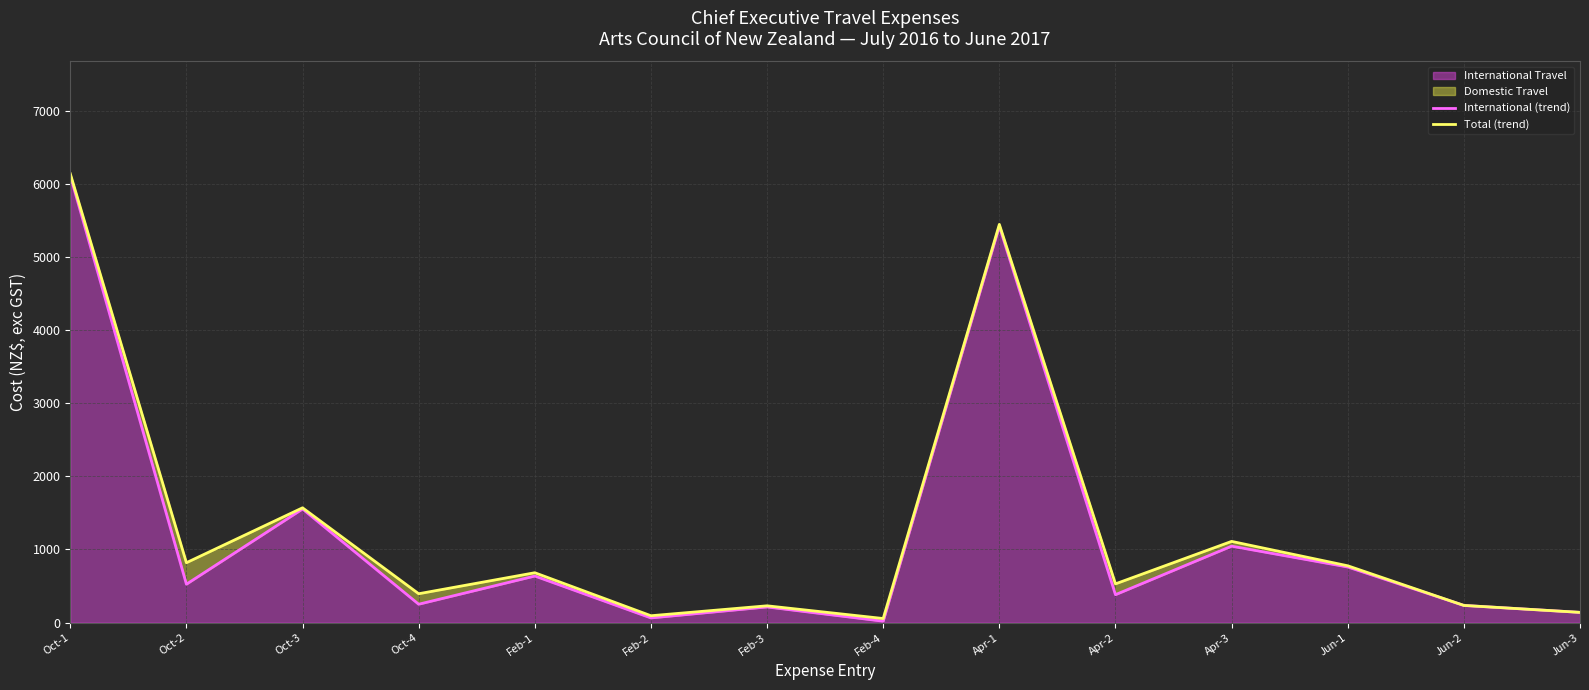

What is the label of the 7th point from the left?

Feb-3